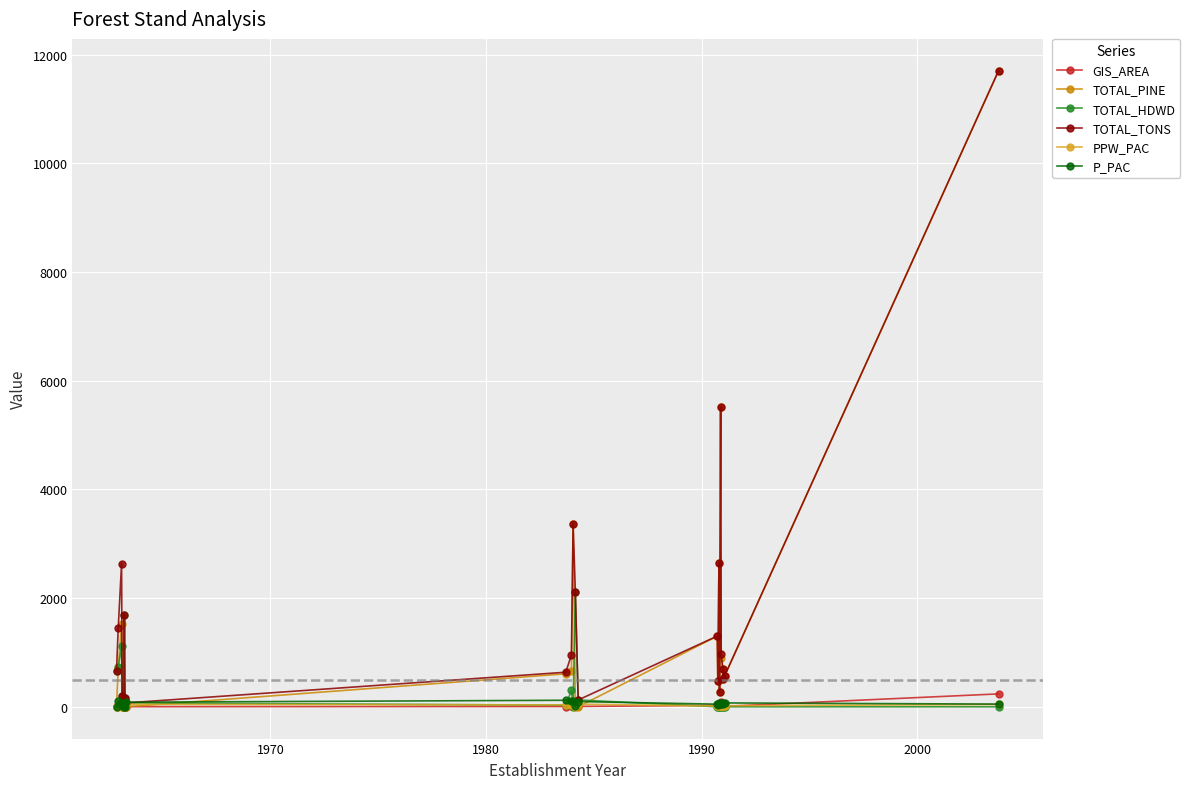

At how many categories does at least one series exceed 5166?

2